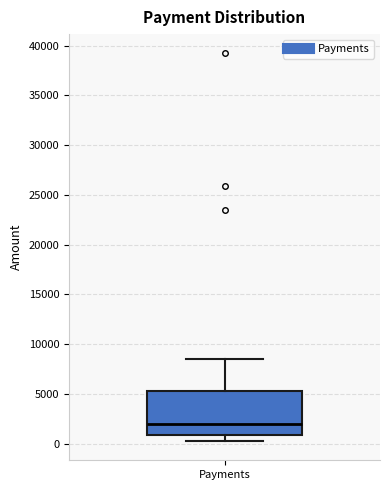

Read this box plot against the y-axis: the position of the median line, the range covered by the box, and the ends of both whiskers. The values are not printed on the chart, so give them approximately, as read against the axis.

median 2000, box 1000 to 5500, whiskers 500 to 8500